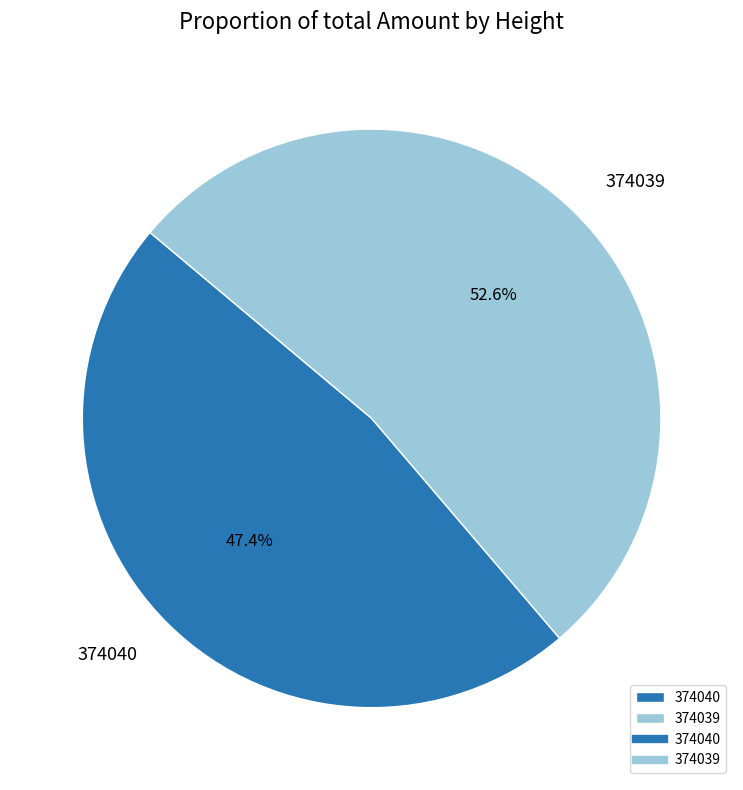

What percentage is NOT represented by 374039?

47.4%